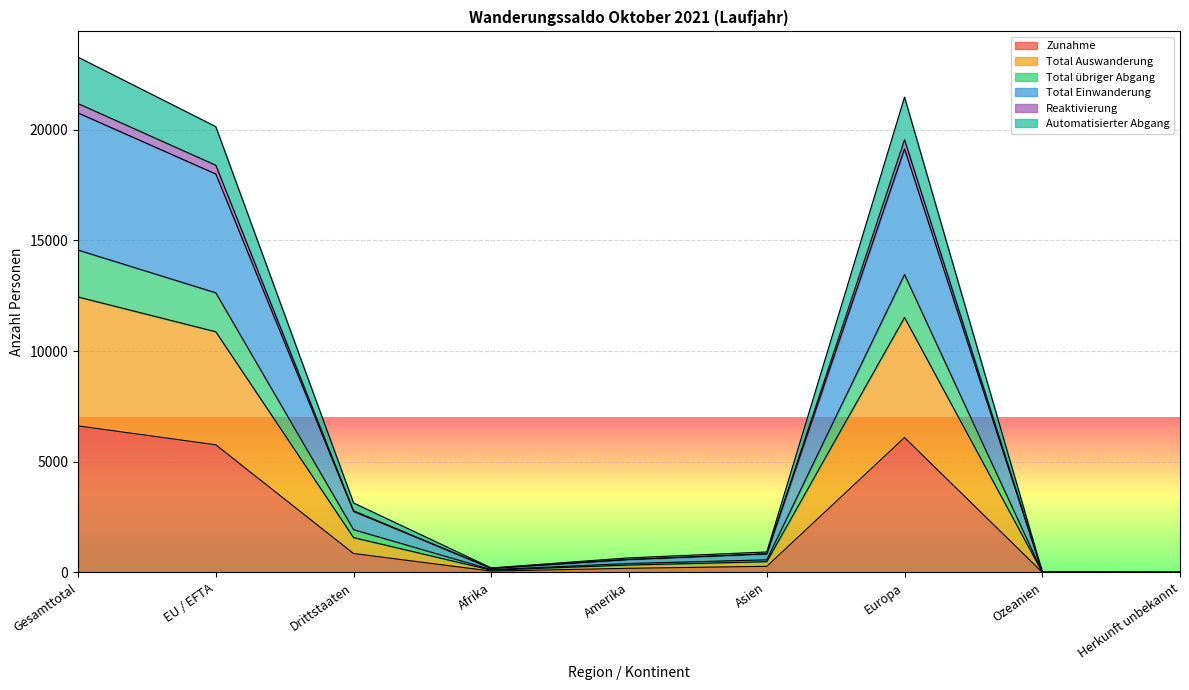

Reading left to right, transcribe all the data shown in this chart.

Zunahme: Gesamttotal=6618	EU / EFTA=5765	Drittstaaten=853	Afrika=59	Amerika=185	Asien=274	Europa=6092	Ozeanien=7	Herkunft unbekannt=1
Total Auswanderung: Gesamttotal=12445	EU / EFTA=10873	Drittstaaten=1572	Afrika=103	Amerika=332	Asien=483	Europa=11516	Ozeanien=10	Herkunft unbekannt=1
Total übriger Abgang: Gesamttotal=23280	EU / EFTA=20142	Drittstaaten=3138	Afrika=203	Amerika=657	Asien=923	Europa=21474	Ozeanien=21	Herkunft unbekannt=2
Total Einwanderung: Gesamttotal=20760	EU / EFTA=18003	Drittstaaten=2757	Afrika=183	Amerika=581	Asien=836	Europa=19139	Ozeanien=19	Herkunft unbekannt=2
Reaktivierung: Gesamttotal=21183	EU / EFTA=18398	Drittstaaten=2785	Afrika=183	Amerika=587	Asien=842	Europa=19550	Ozeanien=19	Herkunft unbekannt=2
Automatisierter Abgang: Gesamttotal=14565	EU / EFTA=12633	Drittstaaten=1932	Afrika=124	Amerika=402	Asien=568	Europa=13458	Ozeanien=12	Herkunft unbekannt=1